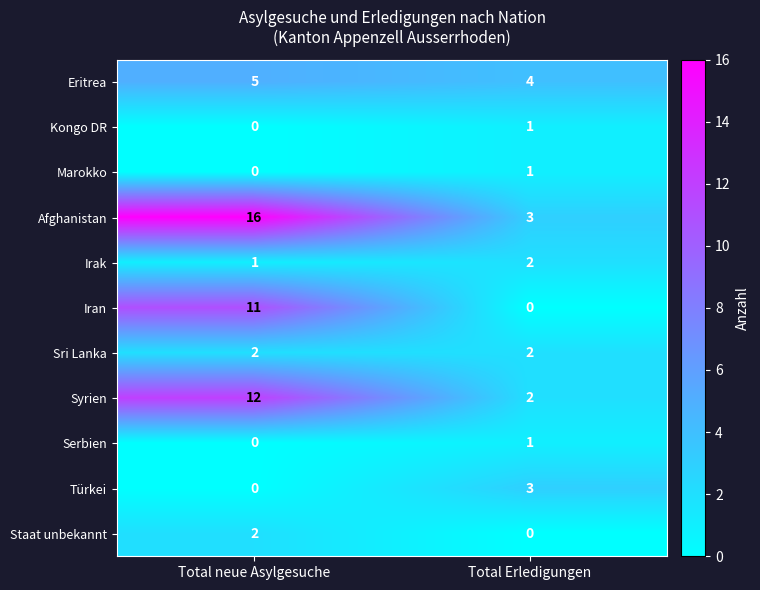

The Kongo DR series shows 0 at Total Erledigungen. True or false?

False